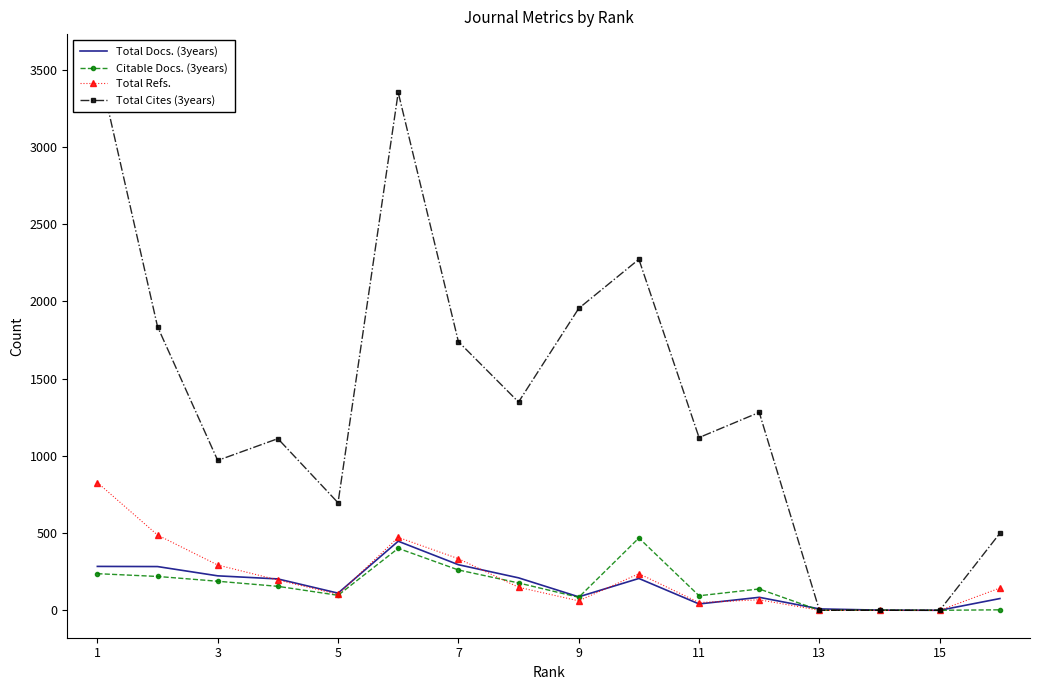

After their last crossing, which series has the higher values: Citable Docs. (3years) or Total Refs.?

Citable Docs. (3years)